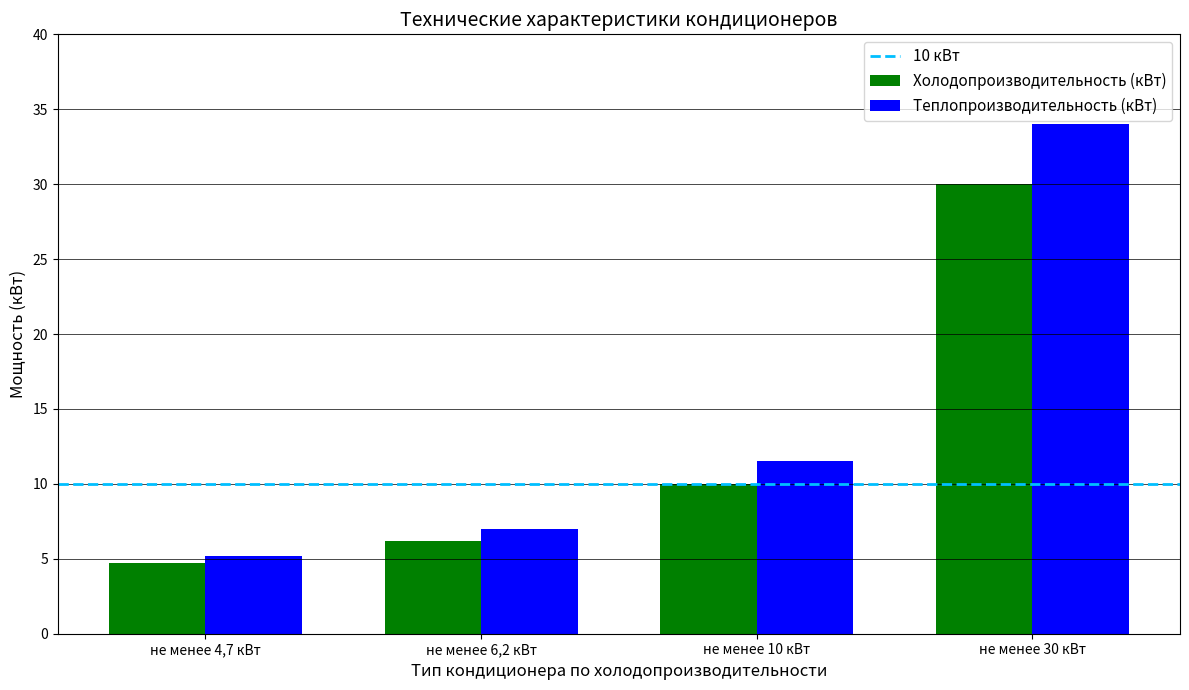

Between не менее 4,7 кВт and не менее 10 кВт, which series saw the biggest shift?

Теплопроизводительность (кВт)